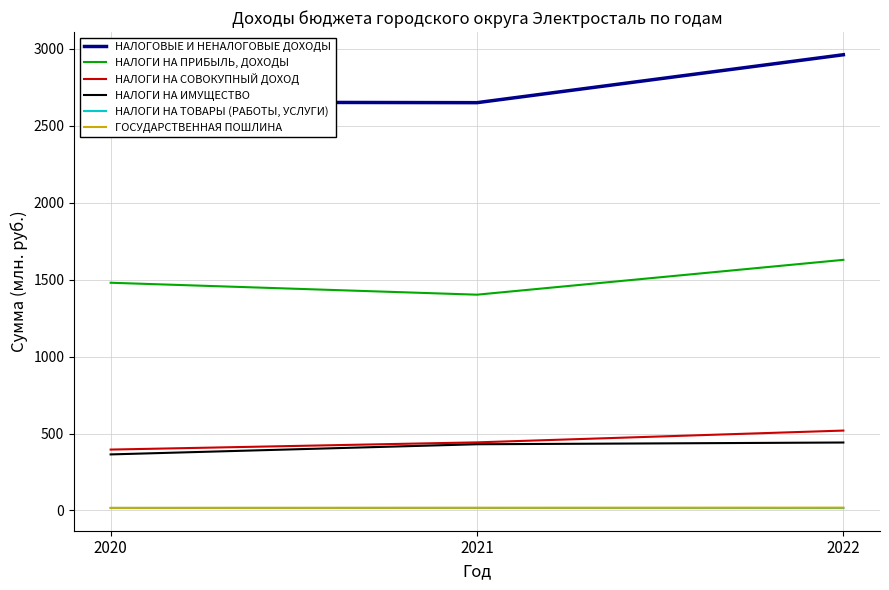

Reading left to right, extract all data points from this chart.

НАЛОГОВЫЕ И НЕНАЛОГОВЫЕ ДОХОДЫ: 2020=2652630.4	2021=2649090.0	2022=2960417.6
НАЛОГИ НА ПРИБЫЛЬ, ДОХОДЫ: 2020=1479391.5	2021=1401861.0	2022=1628145.7
НАЛОГИ НА СОВОКУПНЫЙ ДОХОД: 2020=395681.0	2021=442593.0	2022=519172.0
НАЛОГИ НА ИМУЩЕСТВО: 2020=364316.7	2021=430331.0	2022=441583.0
НАЛОГИ НА ТОВАРЫ (РАБОТЫ, УСЛУГИ): 2020=16407.0	2021=16423.0	2022=15868.0
ГОСУДАРСТВЕННАЯ ПОШЛИНА: 2020=17108.0	2021=17775.0	2022=18470.0